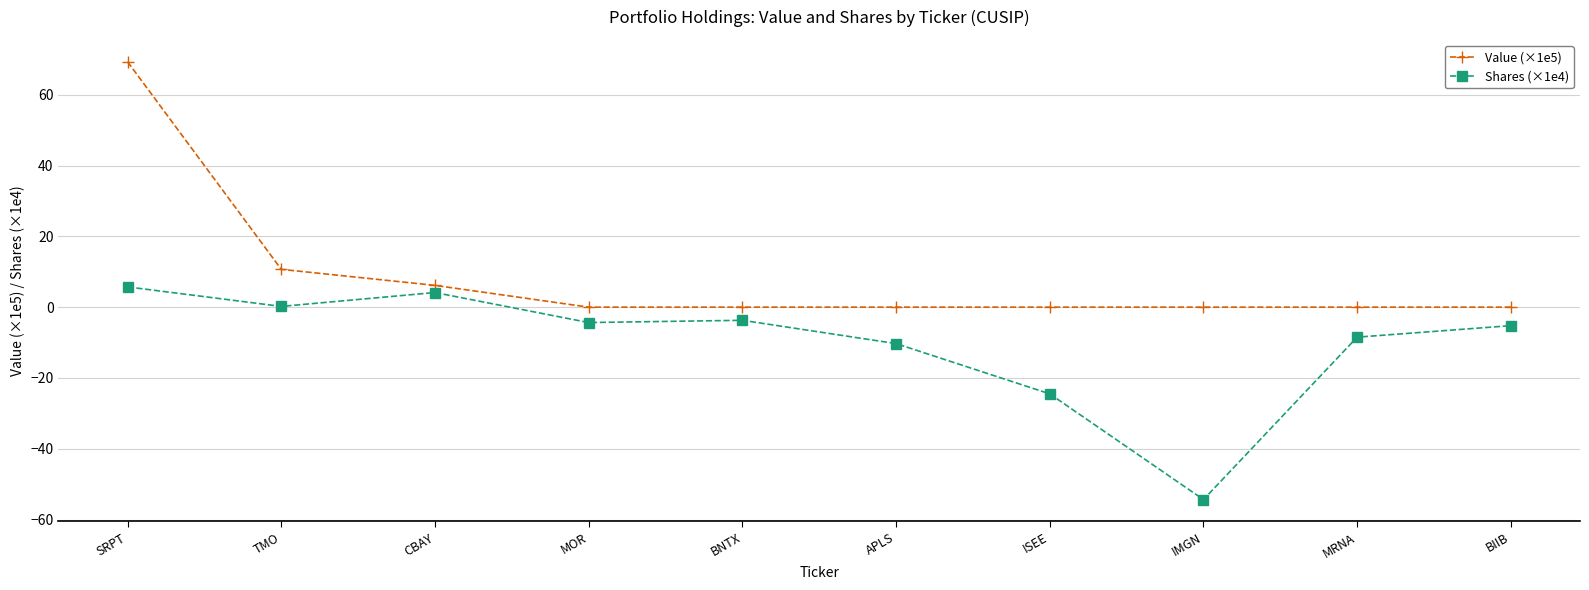

What is the greatest value displayed?

69.3